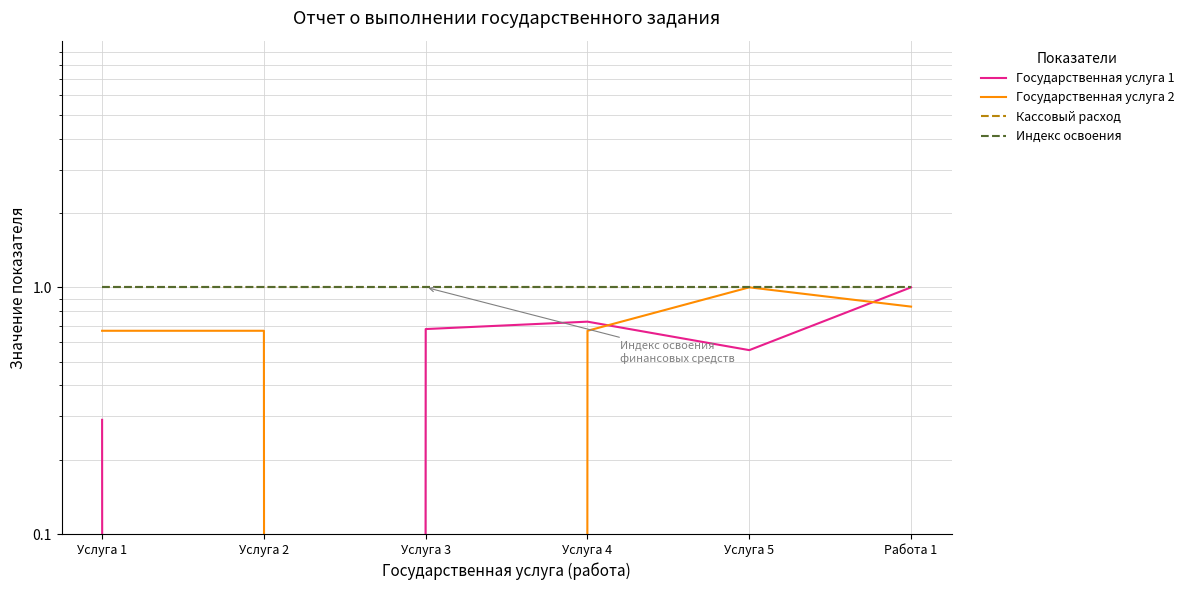

Does the chart have visible grid lines?

Yes